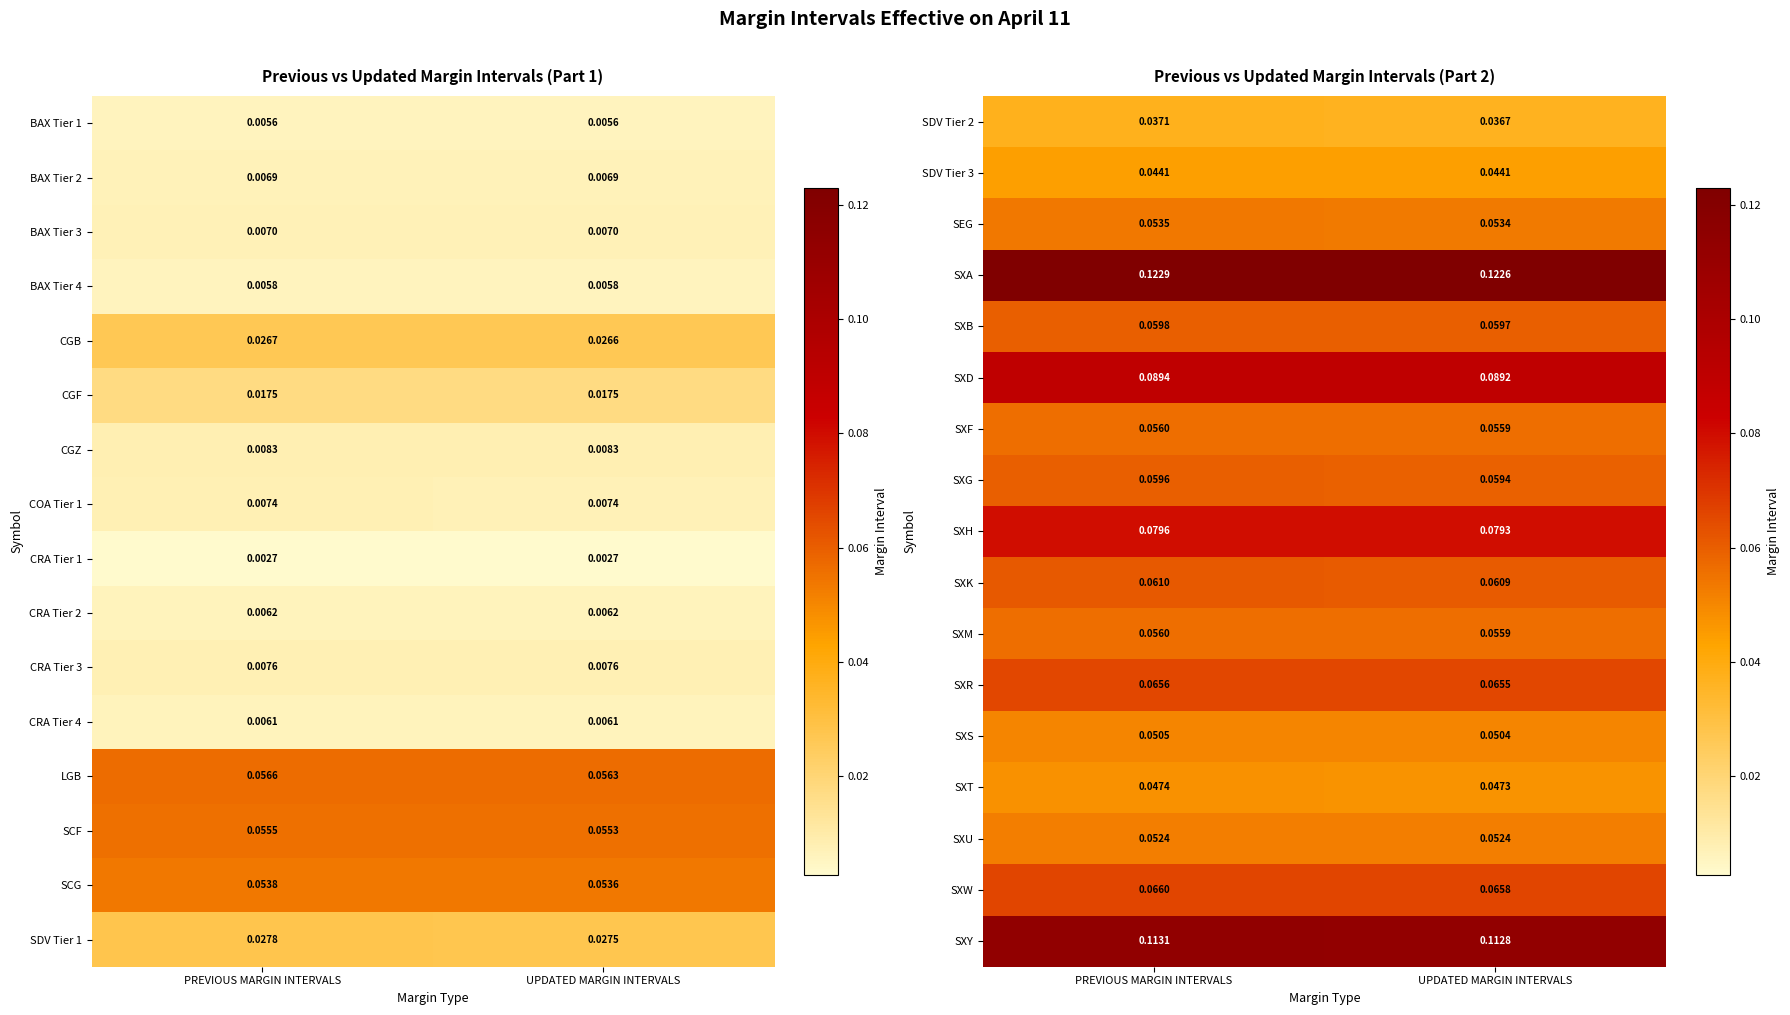

Rank the categories by SDV Tier 2 value from lowest to highest.

UPDATED MARGIN INTERVALS, PREVIOUS MARGIN INTERVALS